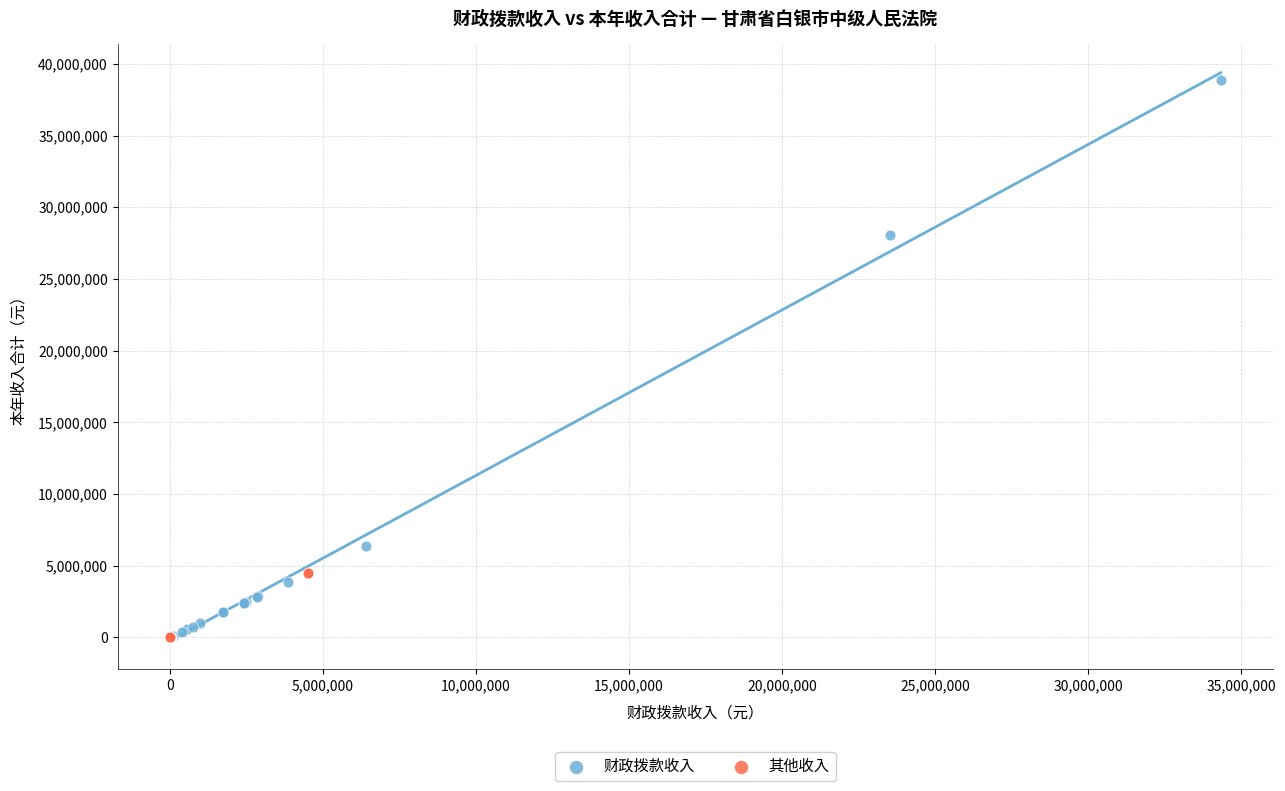

Which series contains the highest Y value?

财政拨款收入